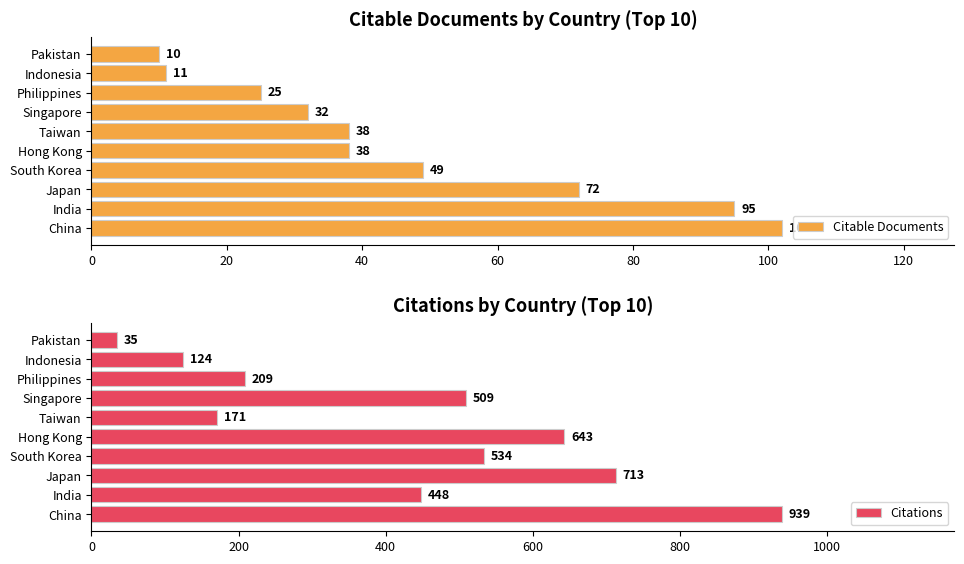

Where is Citable Documents nearest to the value 56?

South Korea